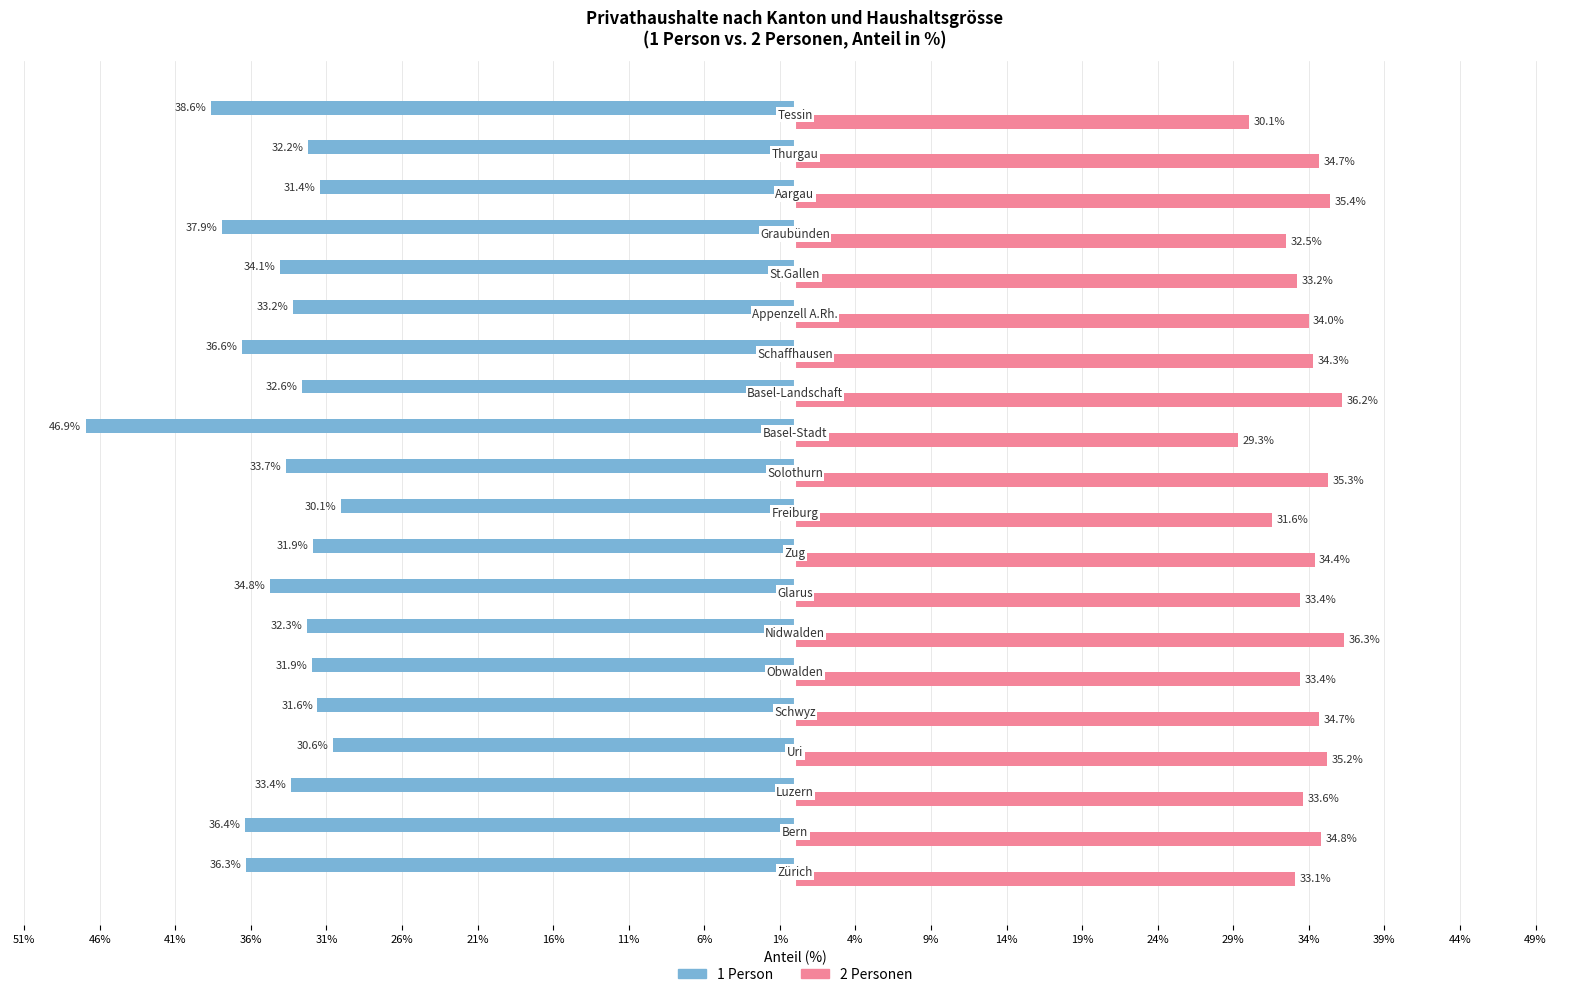

Which series has the widest spread of values?

1 Person